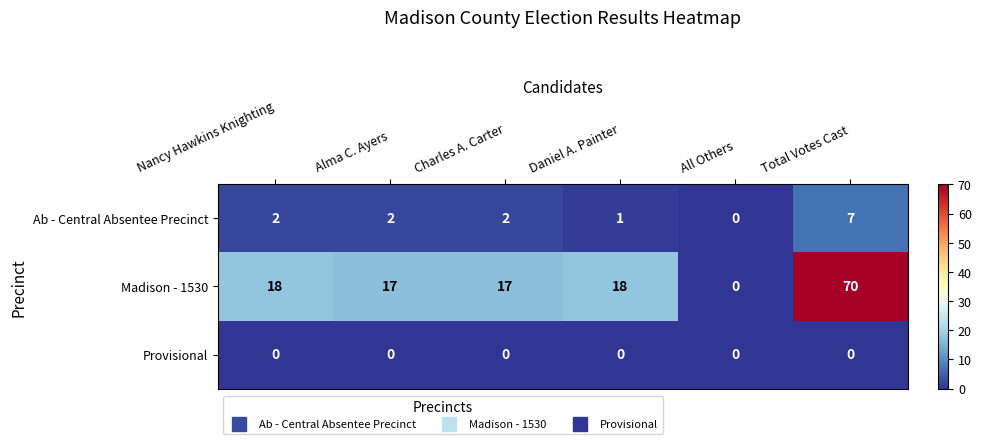

Reading left to right, list all the values displayed in this chart.

Ab - Central Absentee Precinct: Nancy Hawkins Knighting=2	Alma C. Ayers=2	Charles A. Carter=2	Daniel A. Painter=1	All Others=0	Total Votes Cast=7
Madison - 1530: Nancy Hawkins Knighting=18	Alma C. Ayers=17	Charles A. Carter=17	Daniel A. Painter=18	All Others=0	Total Votes Cast=70
Provisional: Nancy Hawkins Knighting=0	Alma C. Ayers=0	Charles A. Carter=0	Daniel A. Painter=0	All Others=0	Total Votes Cast=0